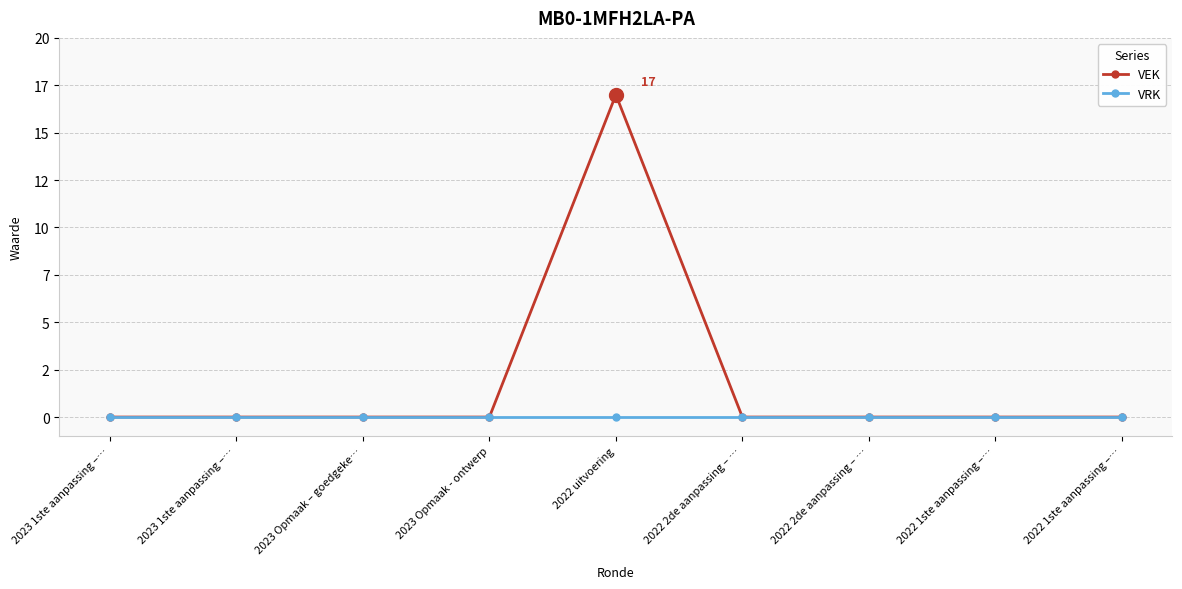

Is this an area chart (filled region under the line)?

No